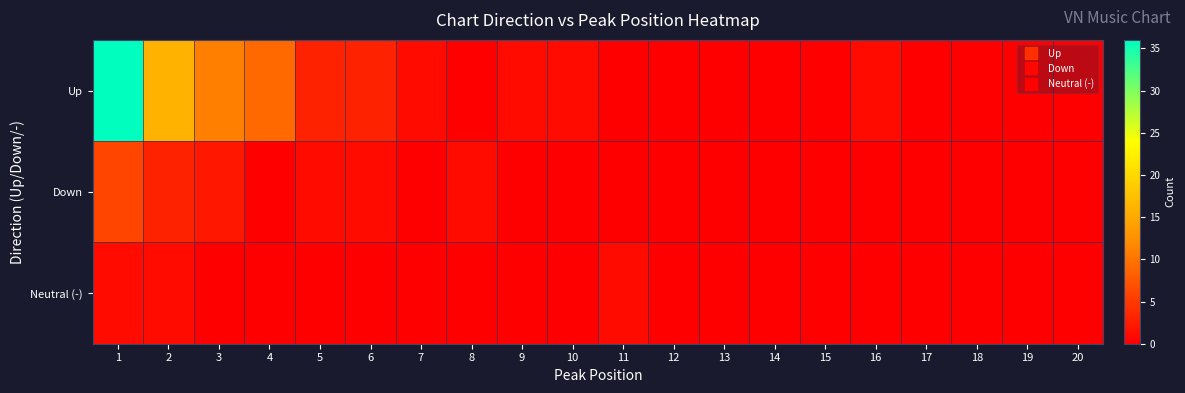

Reading right to left, list all the values displayed in this chart.

Up: 20=0	19=0	18=0	17=0	16=1	15=0	14=0	13=0	12=0	11=0	10=1	9=1	8=0	7=1	6=3	5=3	4=9	3=11	2=16	1=36
Down: 20=0	19=0	18=0	17=0	16=0	15=0	14=0	13=0	12=0	11=0	10=0	9=0	8=1	7=0	6=1	5=1	4=0	3=2	2=3	1=6
Neutral (-): 20=0	19=0	18=0	17=0	16=0	15=0	14=0	13=0	12=0	11=1	10=0	9=0	8=0	7=0	6=0	5=0	4=0	3=0	2=1	1=1